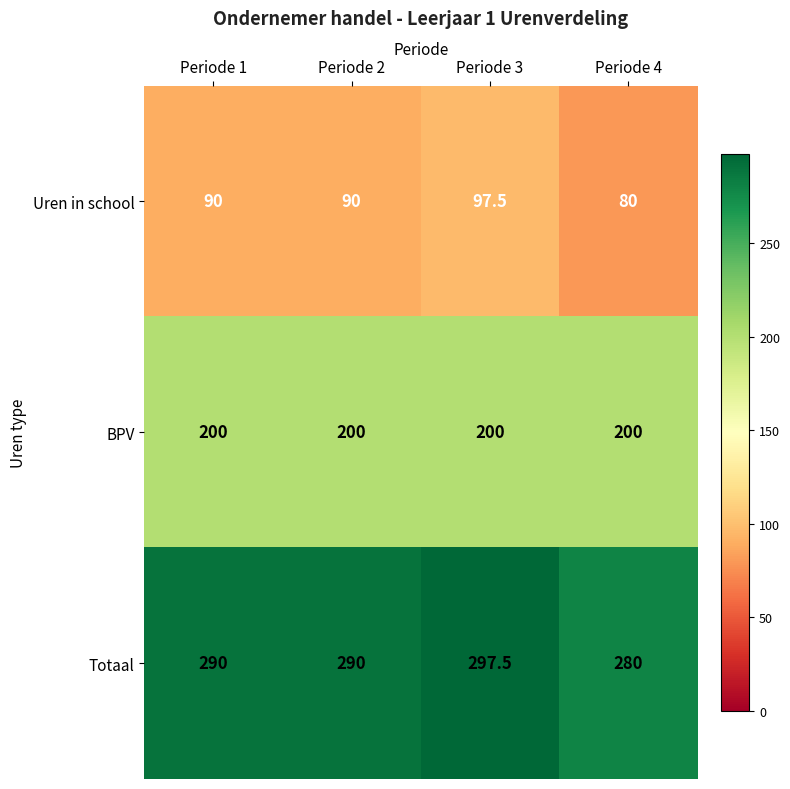

What is the minimum value shown in the chart?

80.0